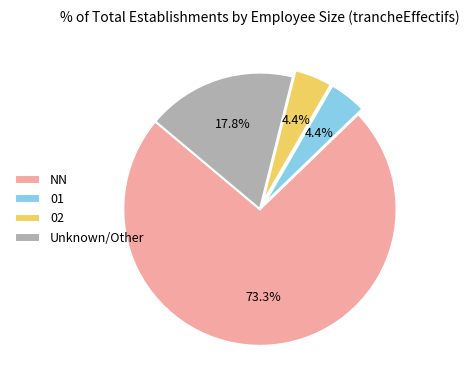

Do NN and 02 together represent more than half of the pie?

Yes